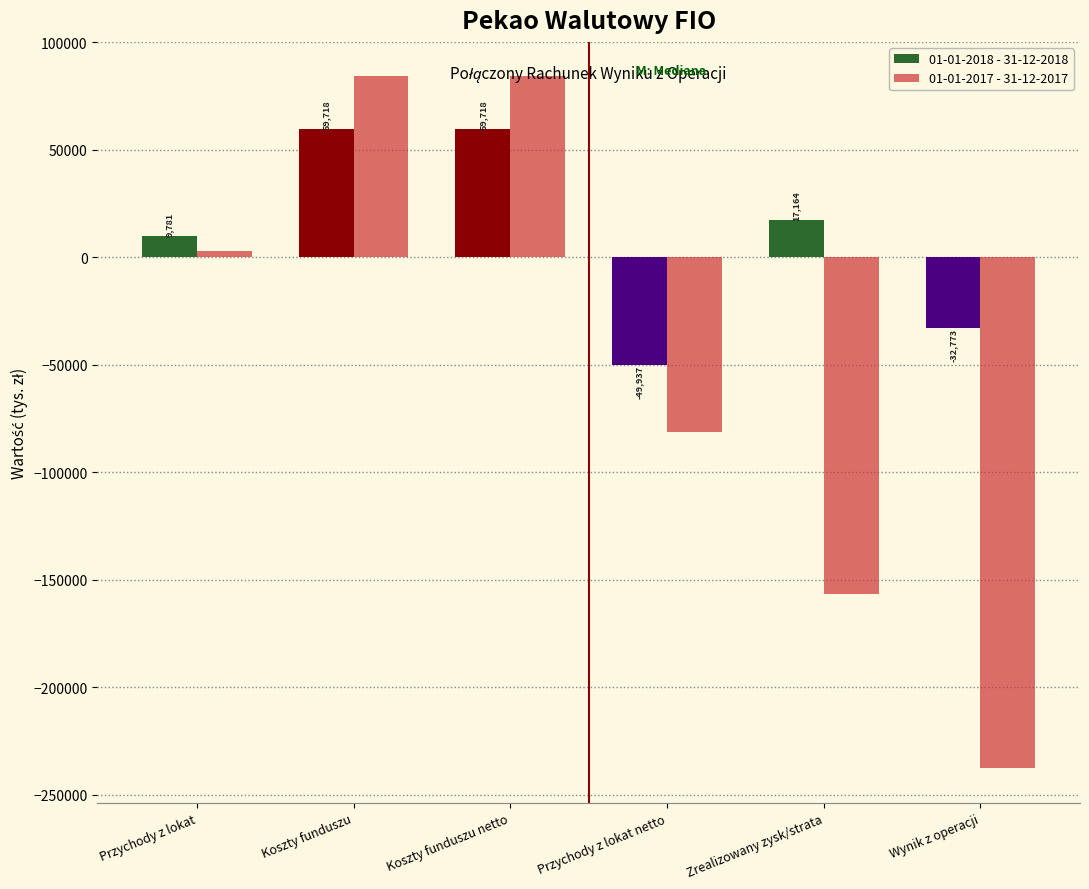

Rank the series at Przychody z lokat netto from lowest to highest value.

01-01-2017 - 31-12-2017, 01-01-2018 - 31-12-2018